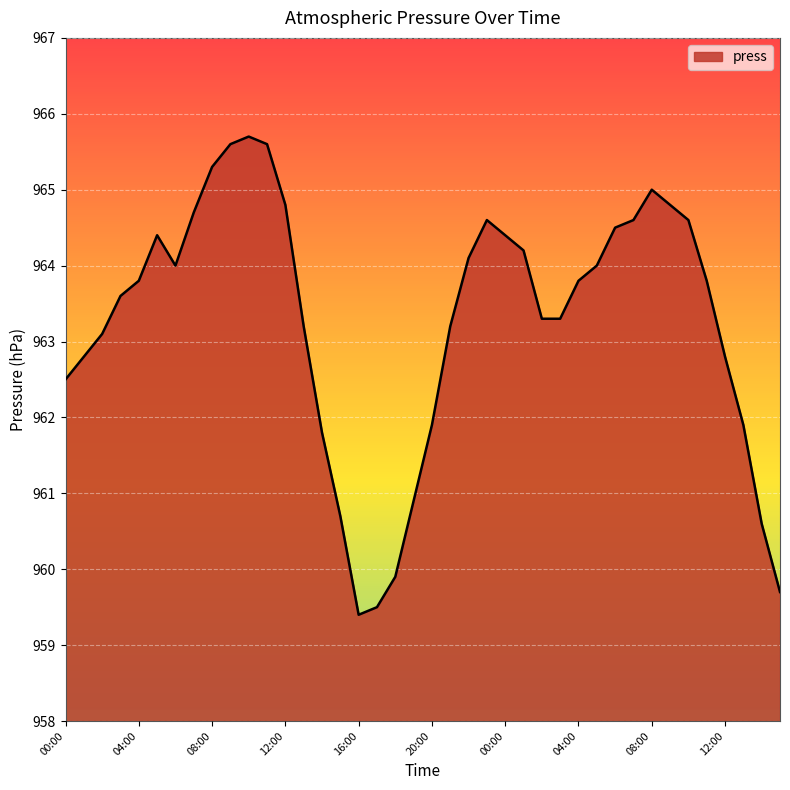

What is the minimum value shown in the chart?

959.4